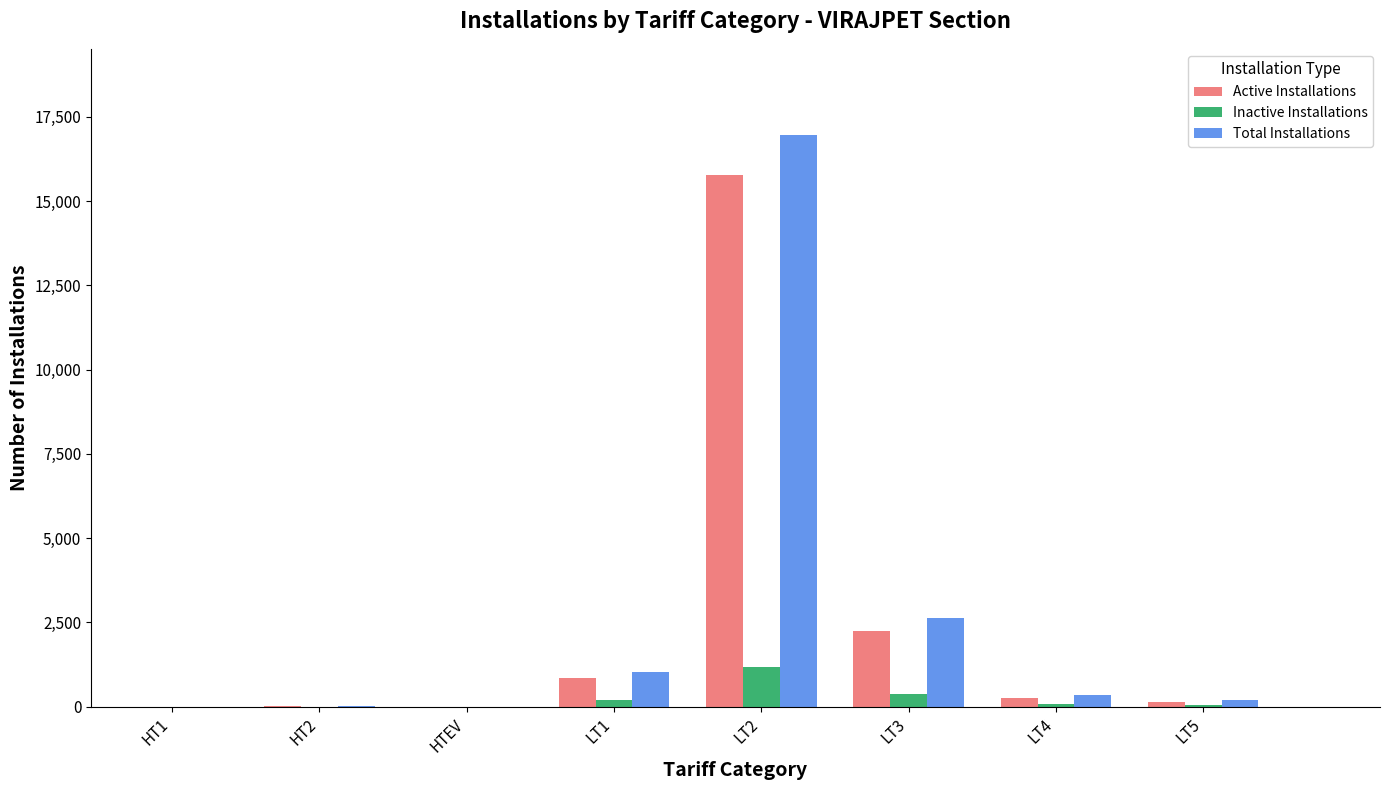

Between HT2 and LT2, which series saw the biggest shift?

Total Installations